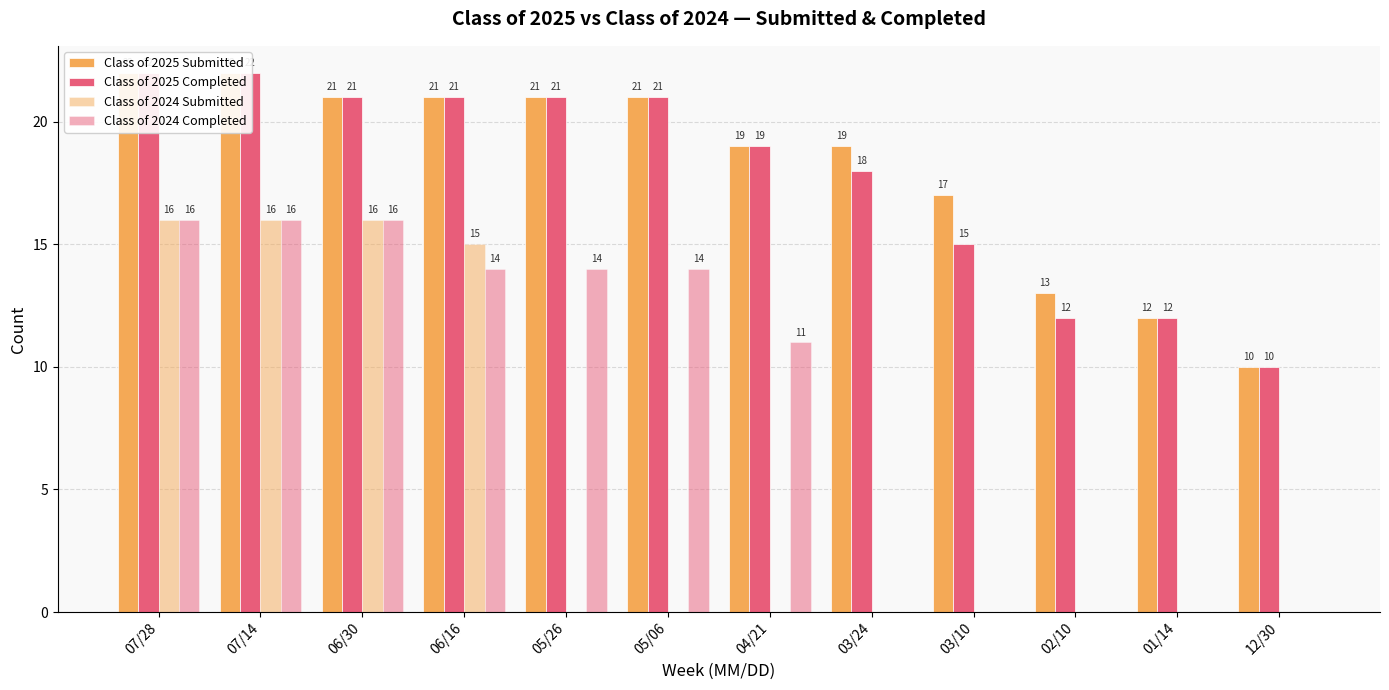

At which label does Class of 2025 Submitted reach its peak?

07/28